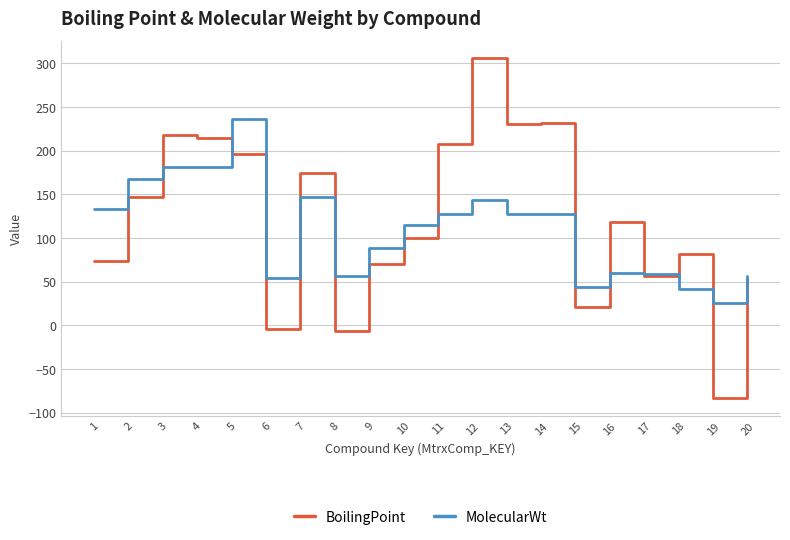

Rank the series by their maximum value, from lowest to highest.

MolecularWt, BoilingPoint